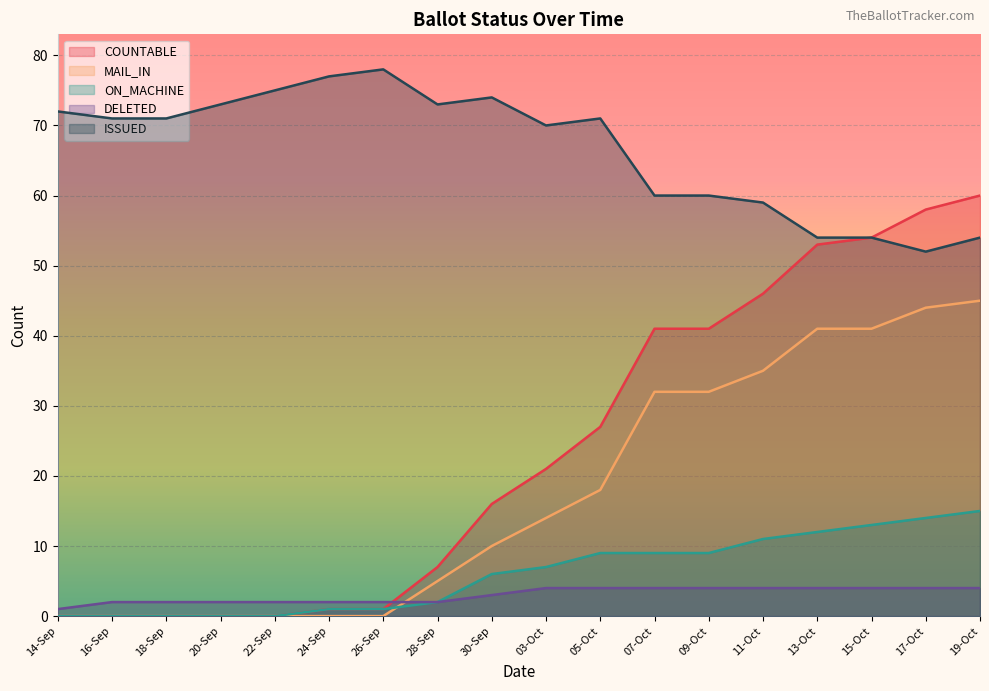

Rank the series by their maximum value, from lowest to highest.

DELETED, ON_MACHINE, MAIL_IN, COUNTABLE, ISSUED